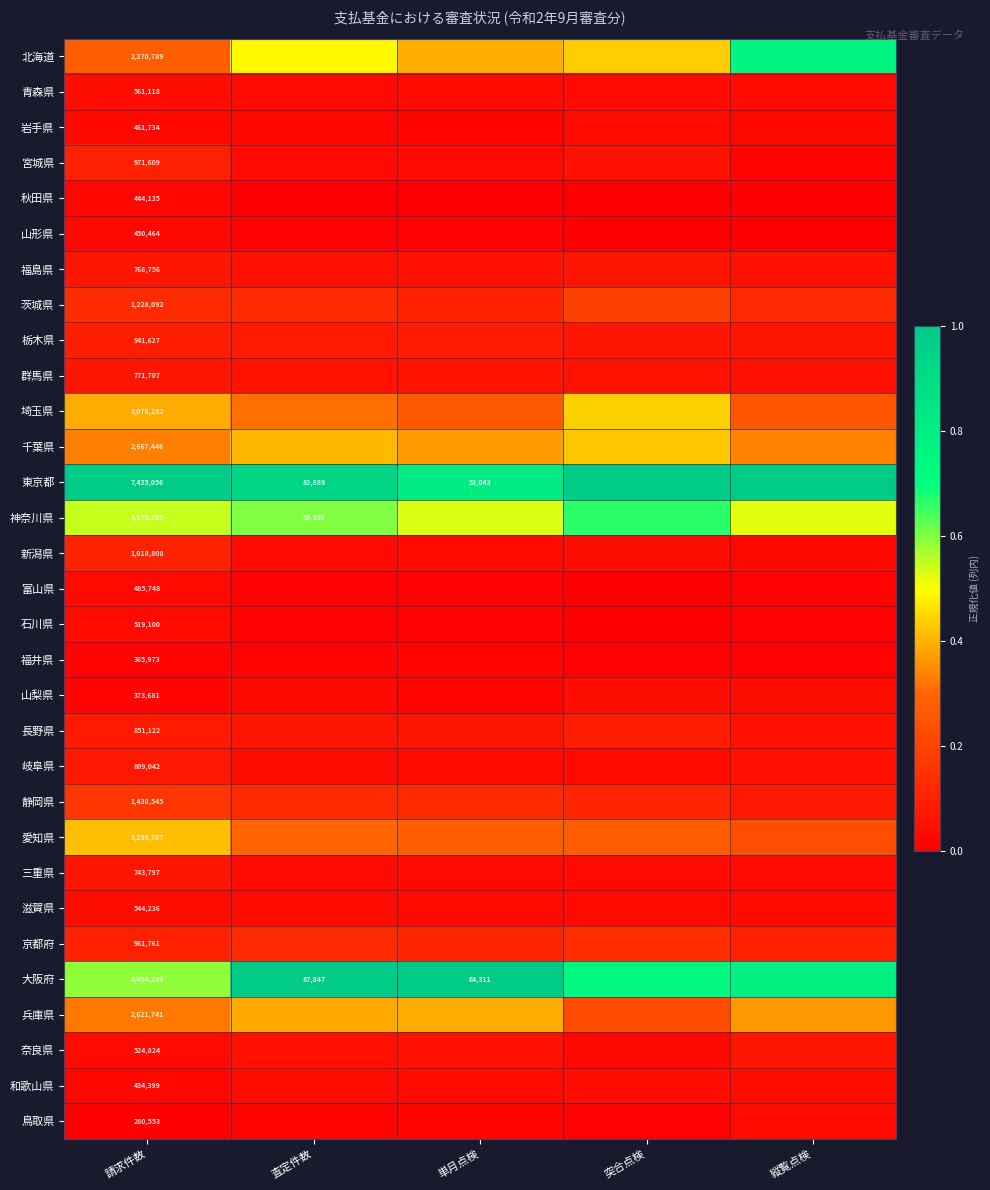

The value of 新潟県 at 突合点検 is 0.0. True or false?

True